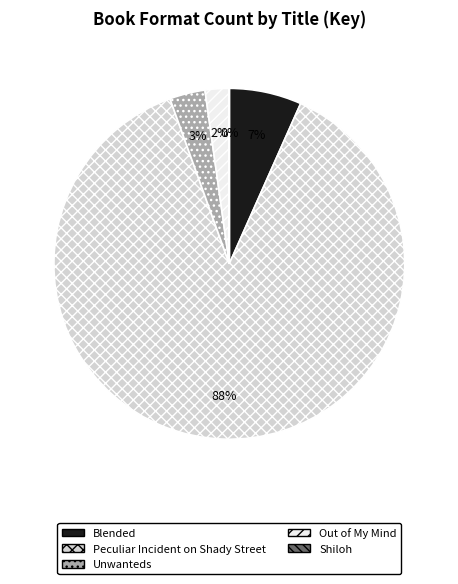

To the nearest percent, what portion does Out of My Mind represent?

2%